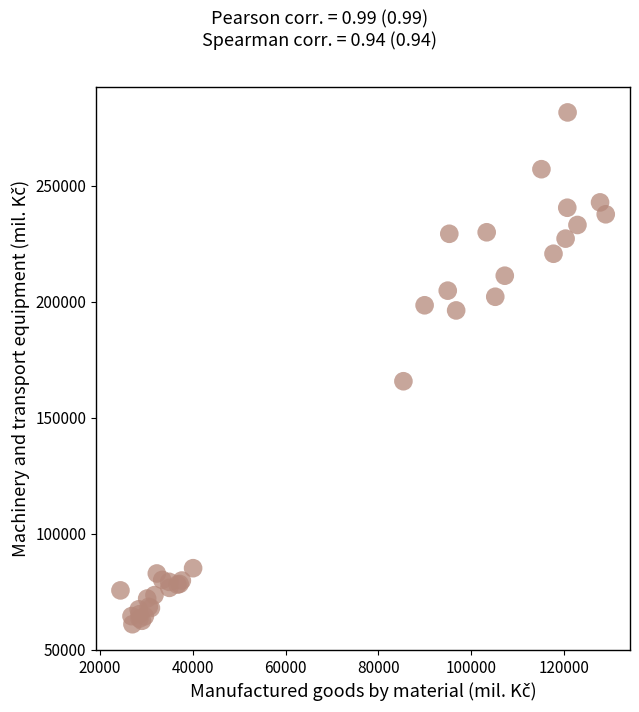

What Y value in the scatter plot is closest to 171258?

165690